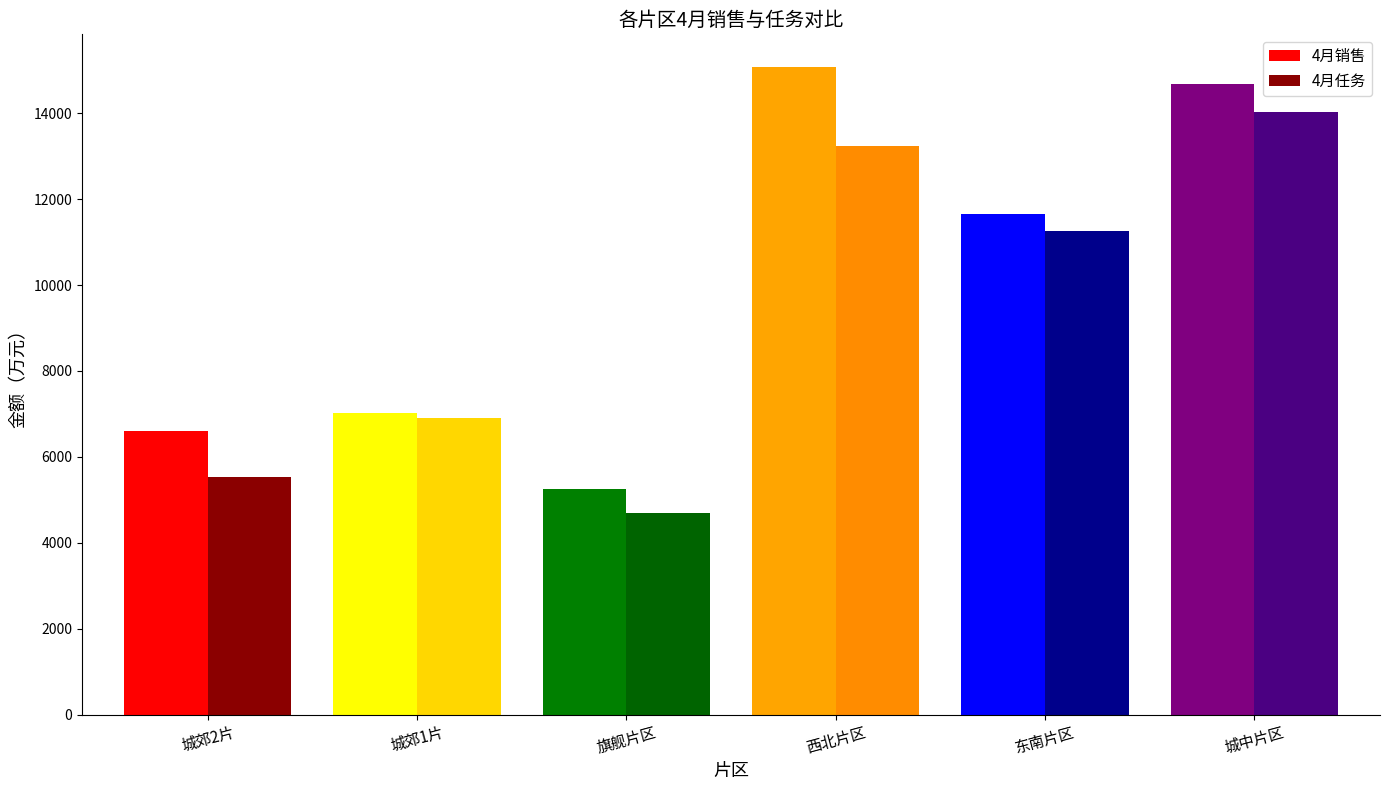

Rank the series by their maximum value, from lowest to highest.

4月任务, 4月销售